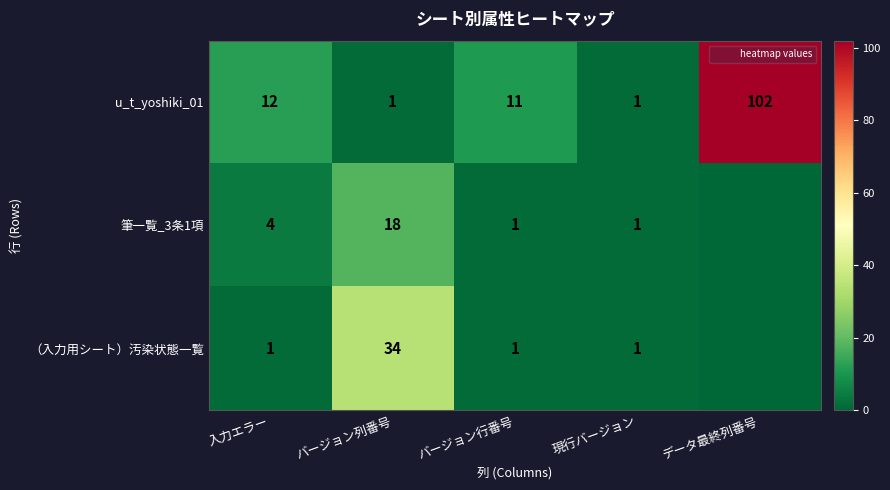

What is the average value of the 筆一覧_3条1項 series?

5